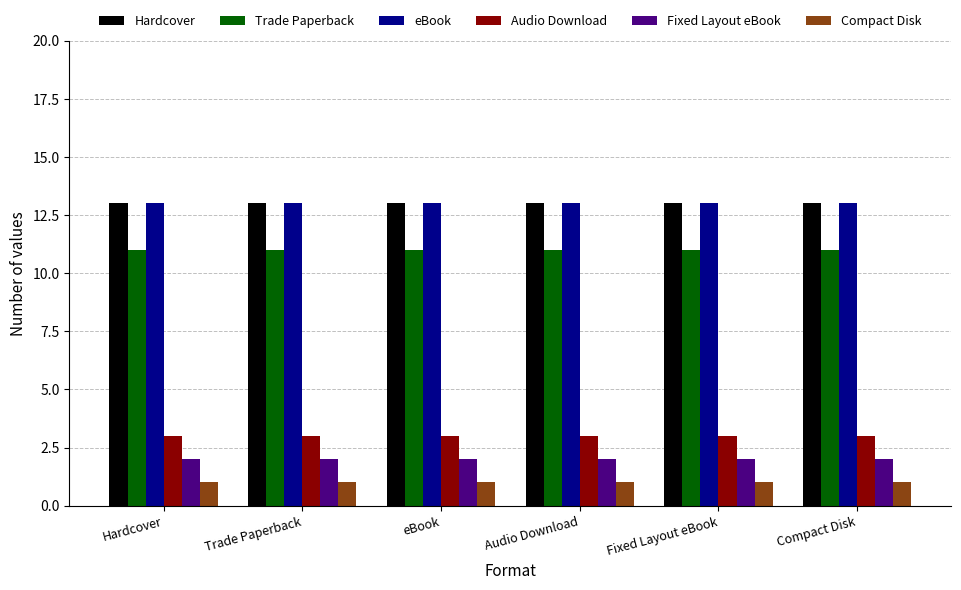

What position from the right is Compact Disk?

1